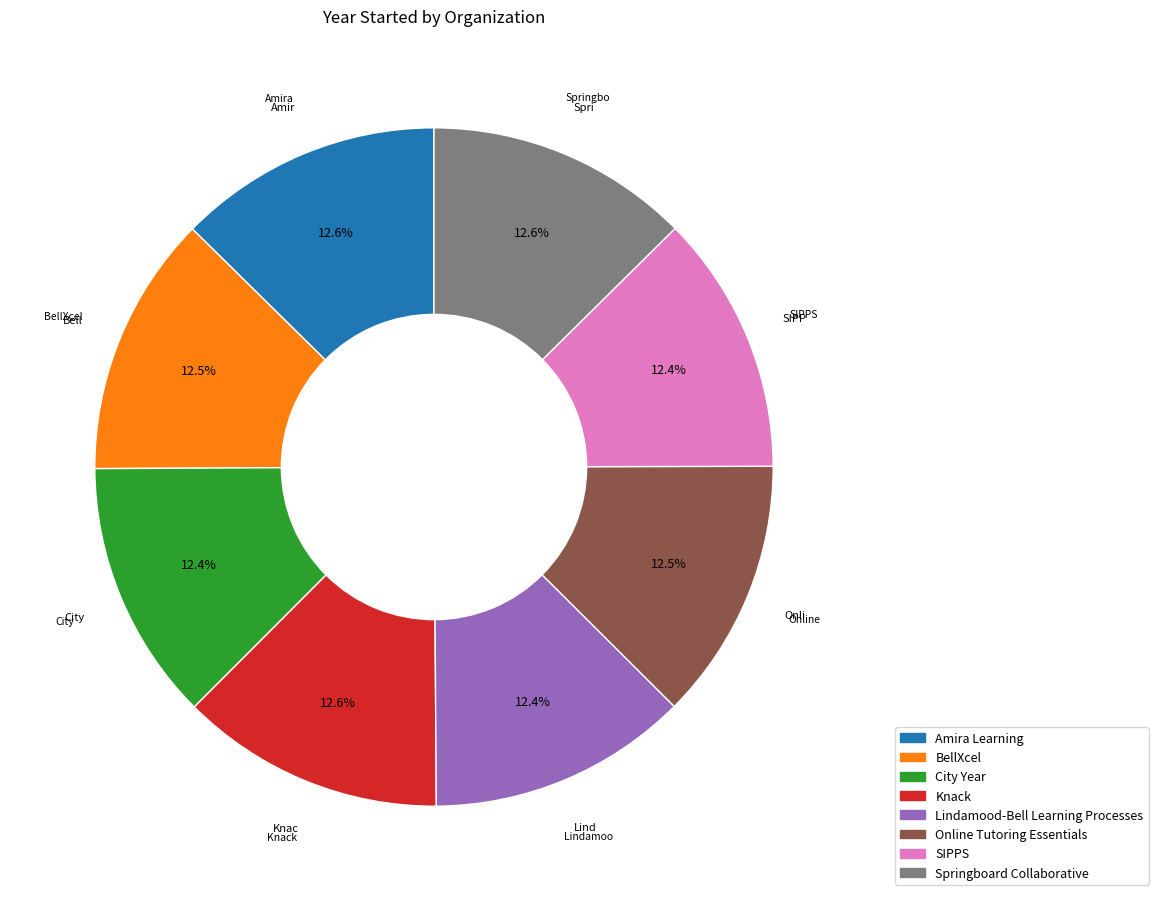

How many segments does this pie chart have?

8